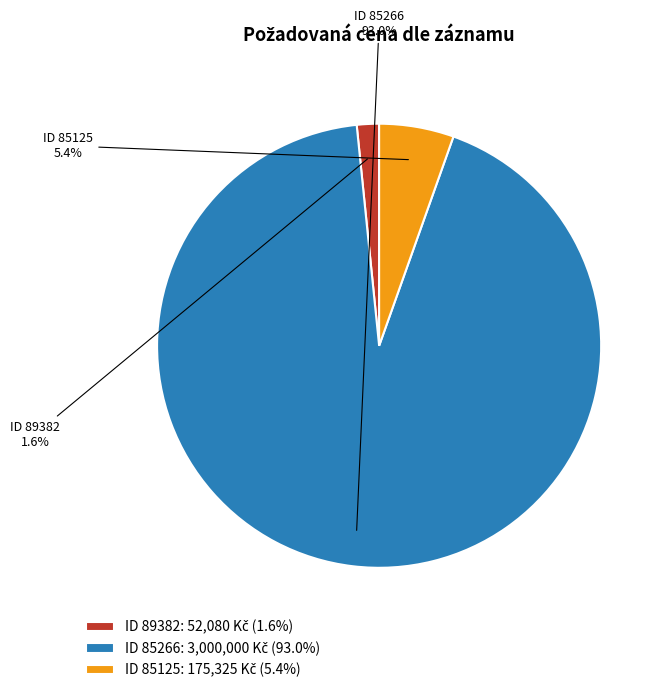

Is there a majority slice in this chart?

Yes